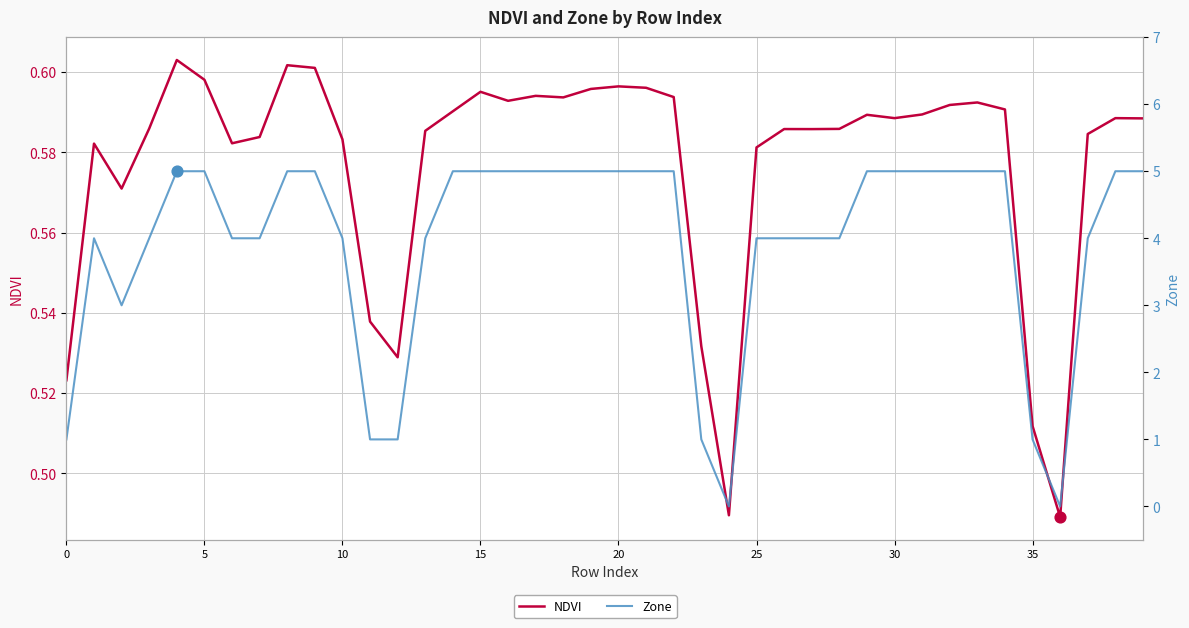

What is the total value across all series at 20?

5.6